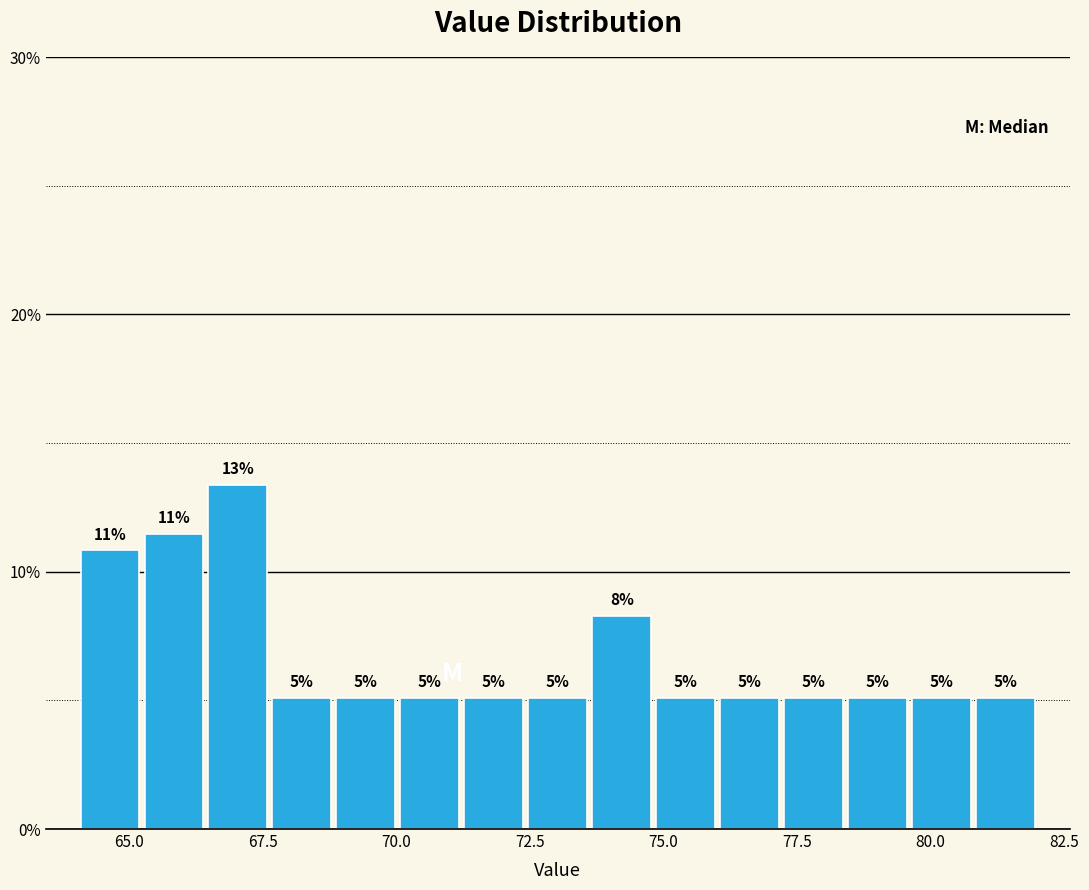

Read against the x-axis, roughly where is the centre of the tallest bar?

67.0